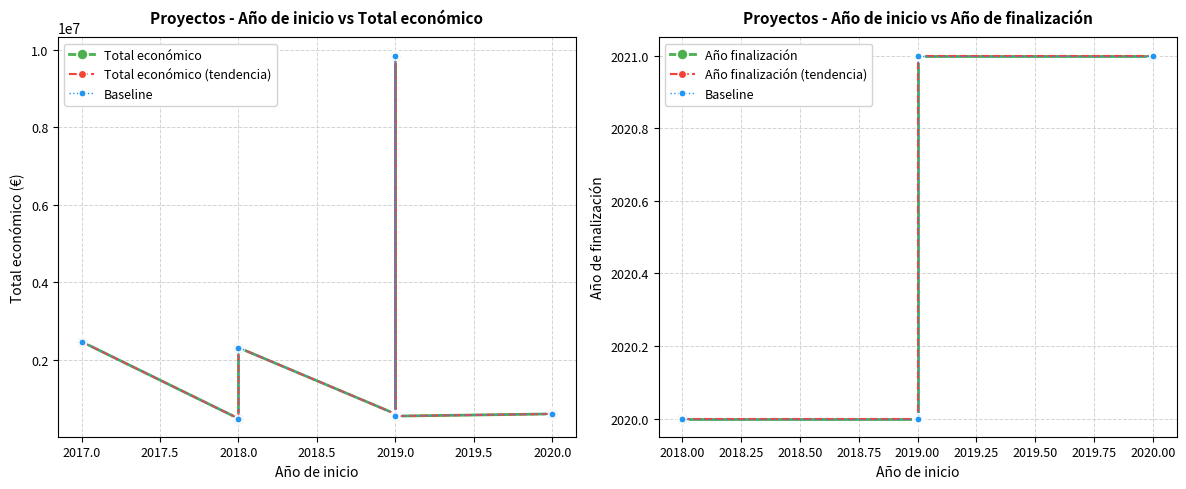

Rank the series by their average value, from highest to lowest.

Total económico, Año de finalización